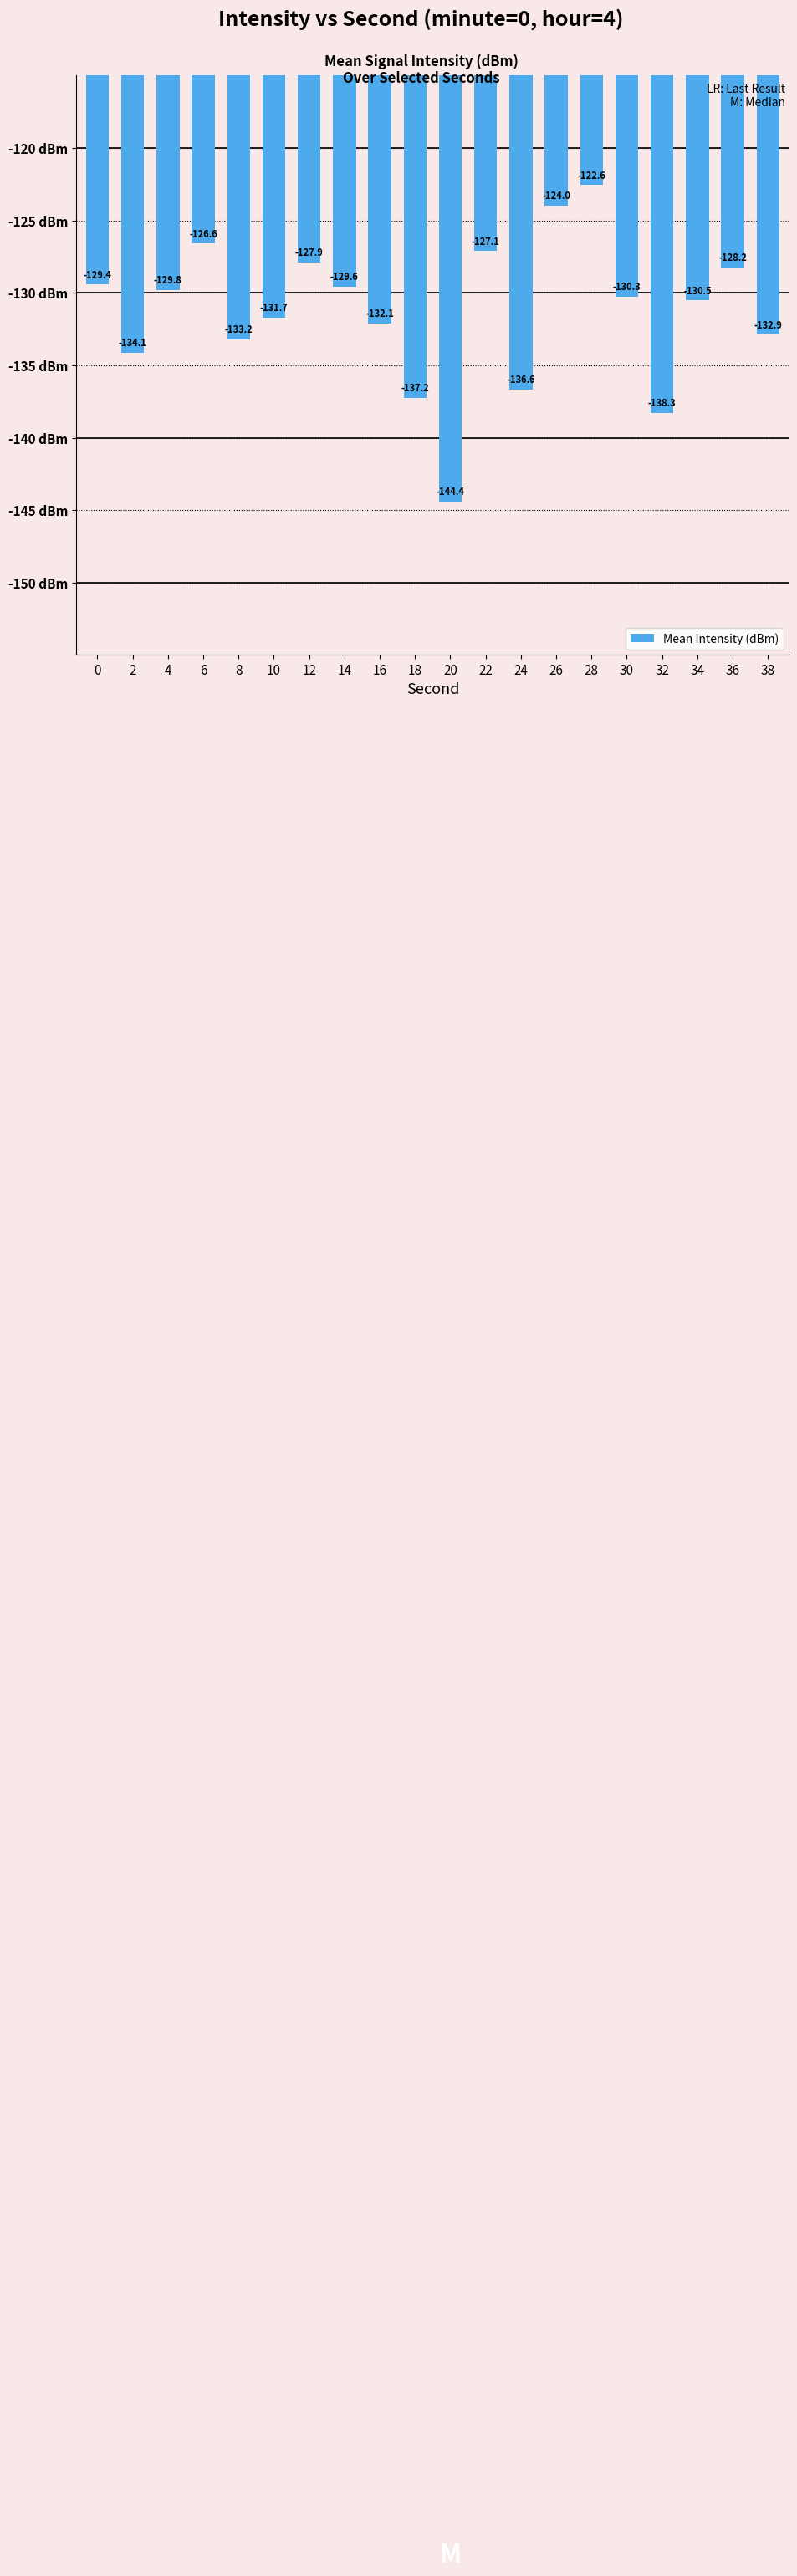

Which label corresponds to the largest value in the chart?

28